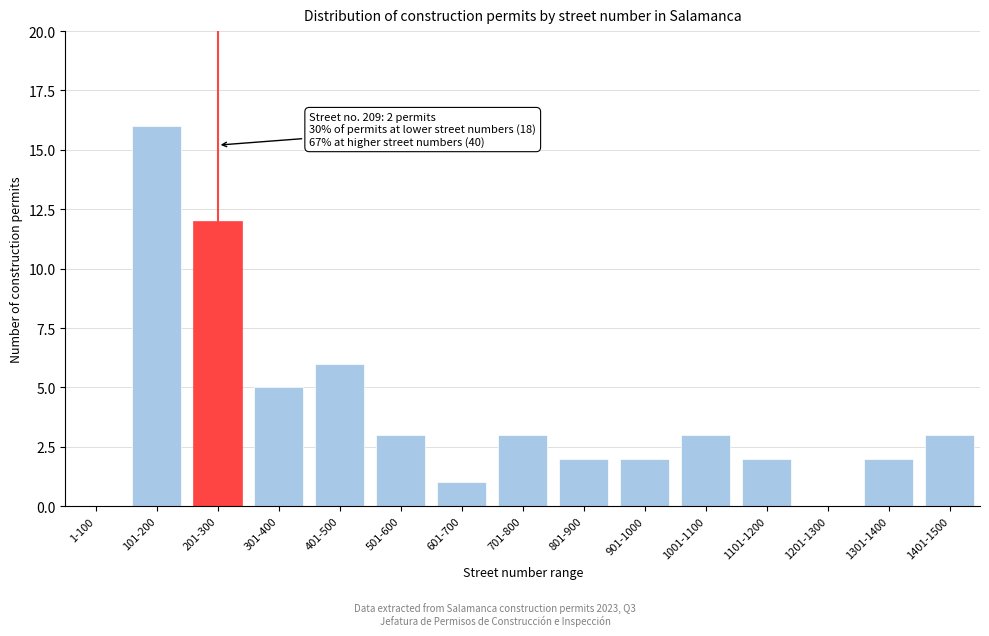

Reading left to right, transcribe all the data shown in this chart.

1-100=0	101-200=16	201-300=12	301-400=5	401-500=6	501-600=3	601-700=1	701-800=3	801-900=2	901-1000=2	1001-1100=3	1101-1200=2	1201-1300=0	1301-1400=2	1401-1500=3